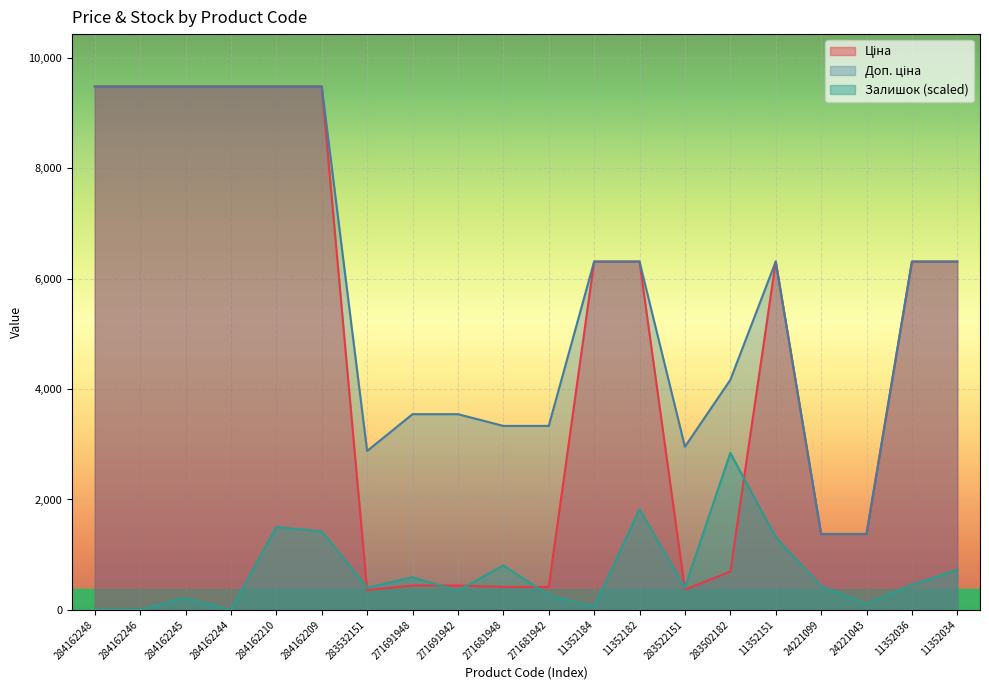

What is the average value of the Залишок series?

685.5